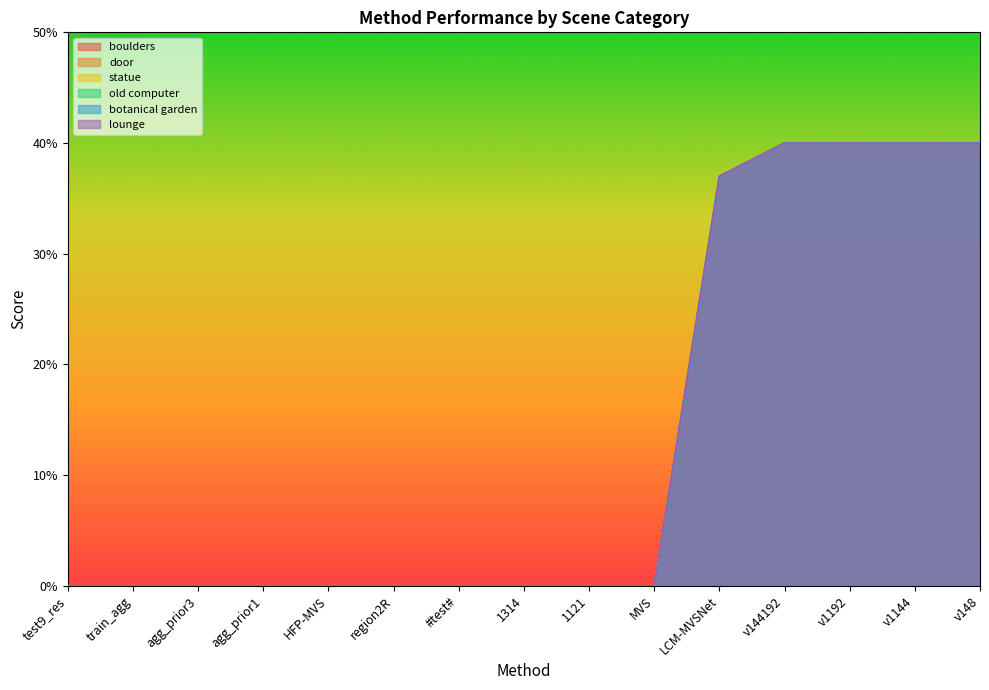

At which label is old computer closest to 0?

test9_res